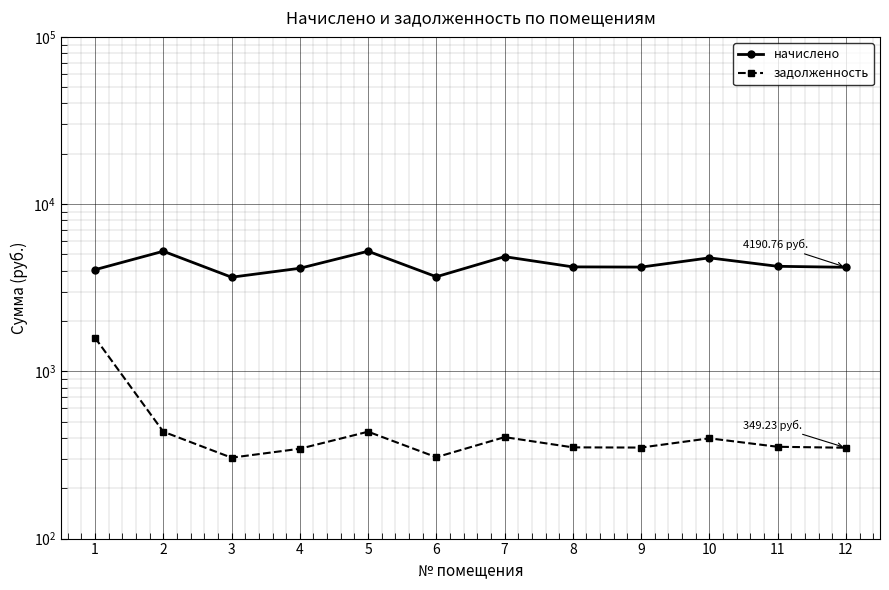

Reading left to right, transcribe all the data shown in this chart.

начислено: 4054.1	5227.1	3655.6	4133.9	5227.1	3678.4	4851.2	4213.6	4202.2	4771.6	4247.8	4190.8
задолженность: 1587.2	435.6	304.6	344.5	435.6	306.5	404.3	351.1	350.2	397.6	354.0	349.2